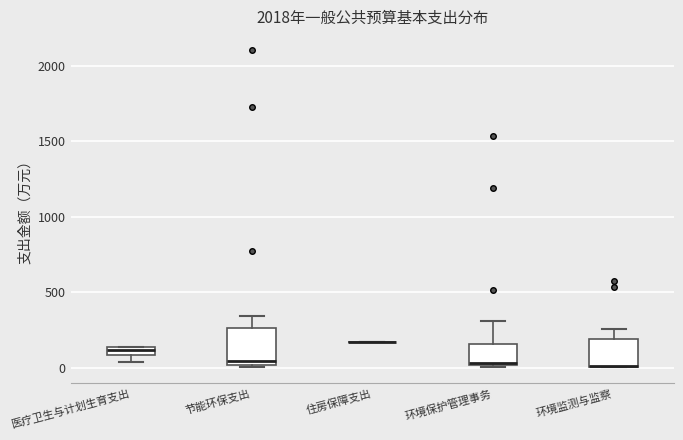

Comparing the boxes themselves (not the whiskers), which one is the tallest?

节能环保支出